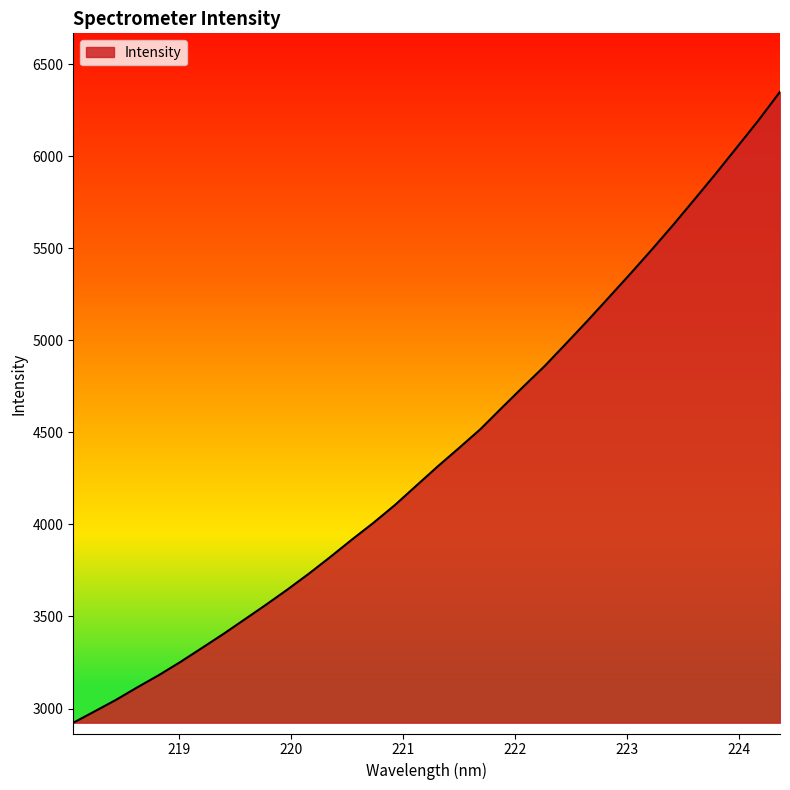

What is the smallest value displayed?

2923.0